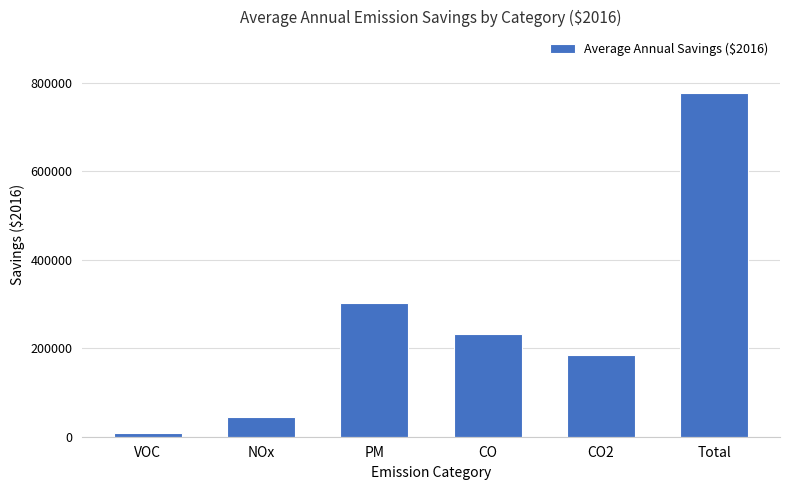

At which label is the value closest to 392500?

PM